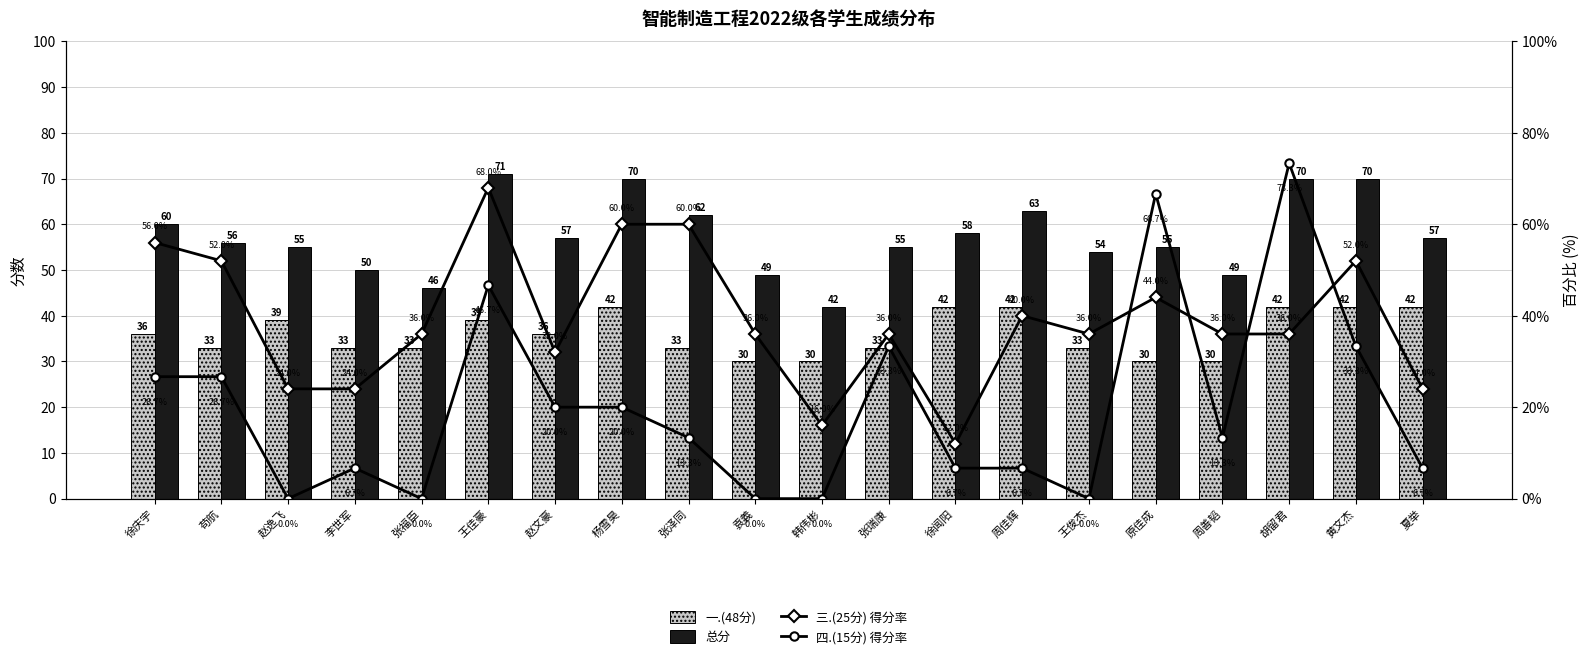

What is the value of the 三.(25分) 得分率 bar at the 20th from the left?

24.0